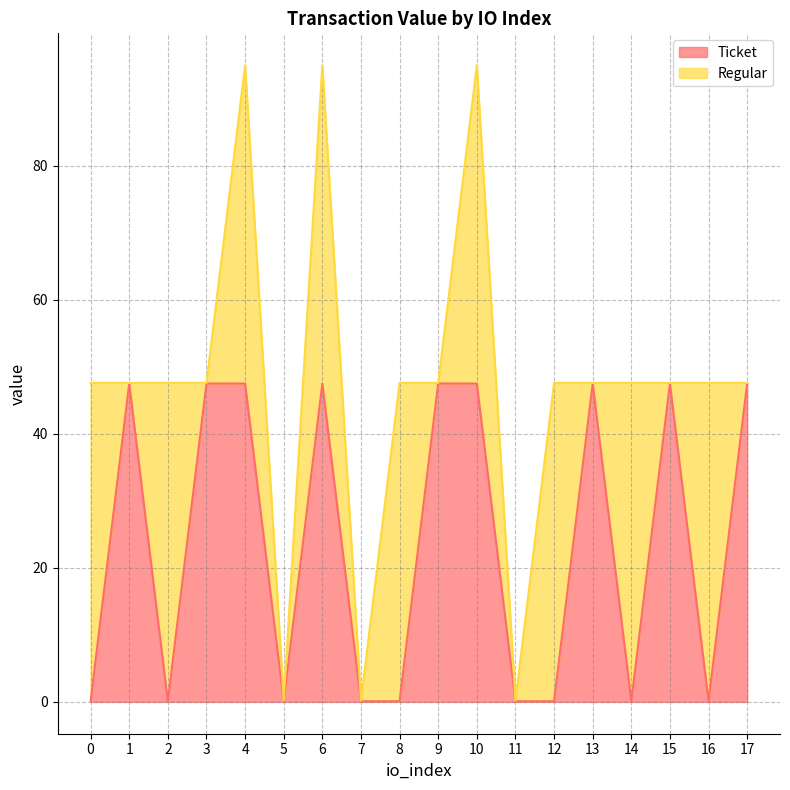

List the labels in order of value, smallest first.

0, 2, 5, 7, 8, 11, 12, 14, 16, 1, 3, 4, 6, 9, 10, 13, 15, 17